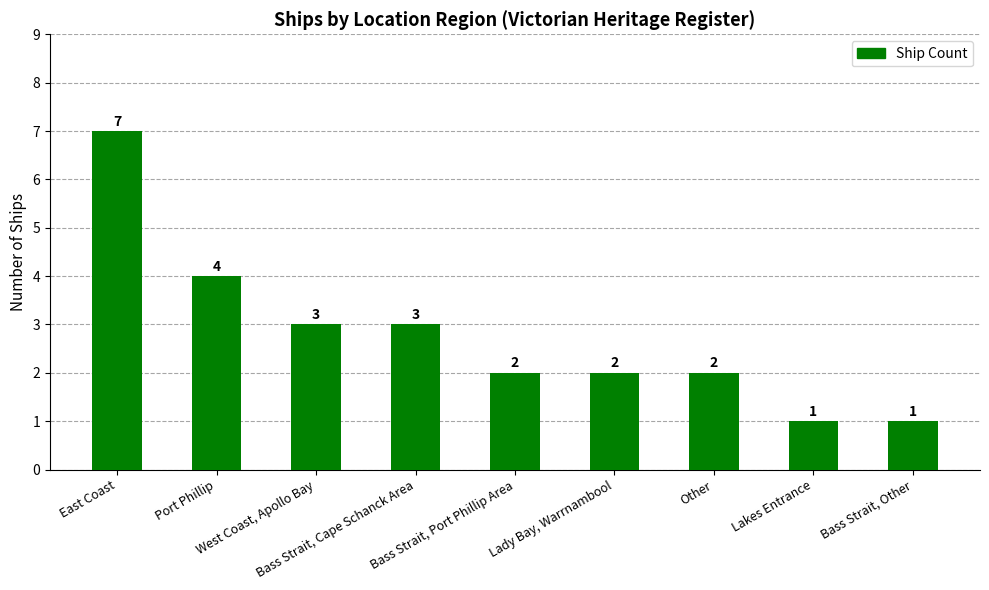

Reading left to right, transcribe all the data shown in this chart.

East Coast=7	Port Phillip=4	West Coast, Apollo Bay=3	Bass Strait, Cape Schanck Area=3	Bass Strait, Port Phillip Area=2	Lady Bay, Warrnambool=2	Other=2	Lakes Entrance=1	Bass Strait, Other=1